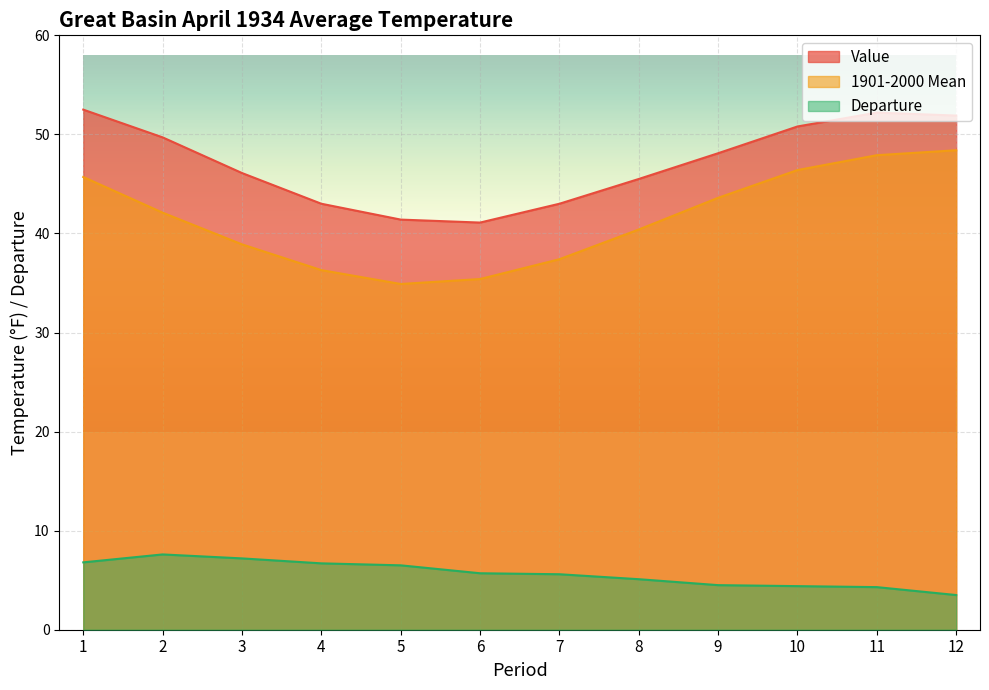

Is it true that Value equals 22.3 at 1?

False